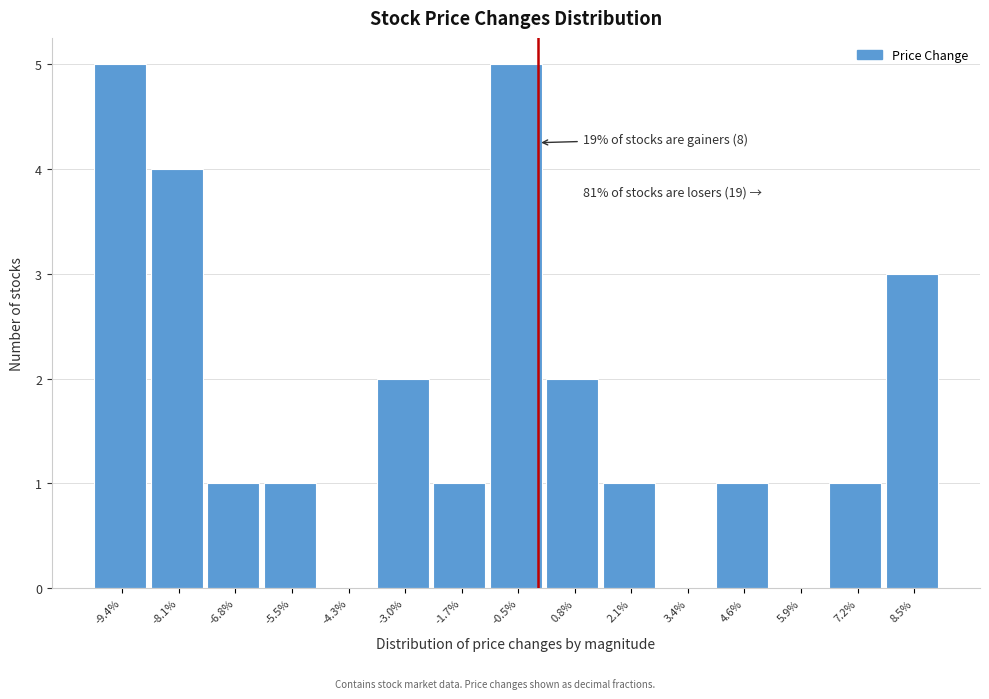

Reading left to right, extract all data points from this chart.

-9.4%=5	-8.1%=4	-6.8%=1	-5.5%=1	-4.3%=0	-3.0%=2	-1.7%=1	-0.5%=5	0.8%=2	2.1%=1	3.4%=0	4.6%=1	5.9%=0	7.2%=1	8.5%=3